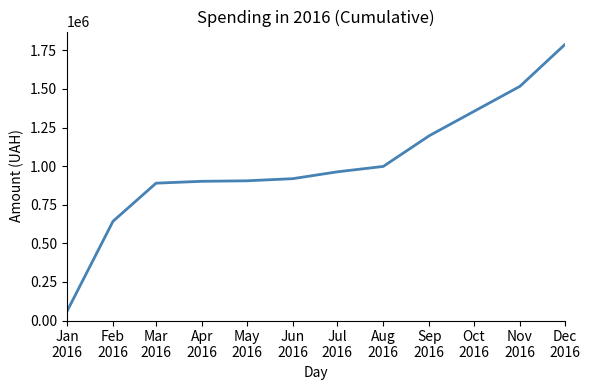

What is the change in value from Feb
2016 to Mar
2016?

+246841.0